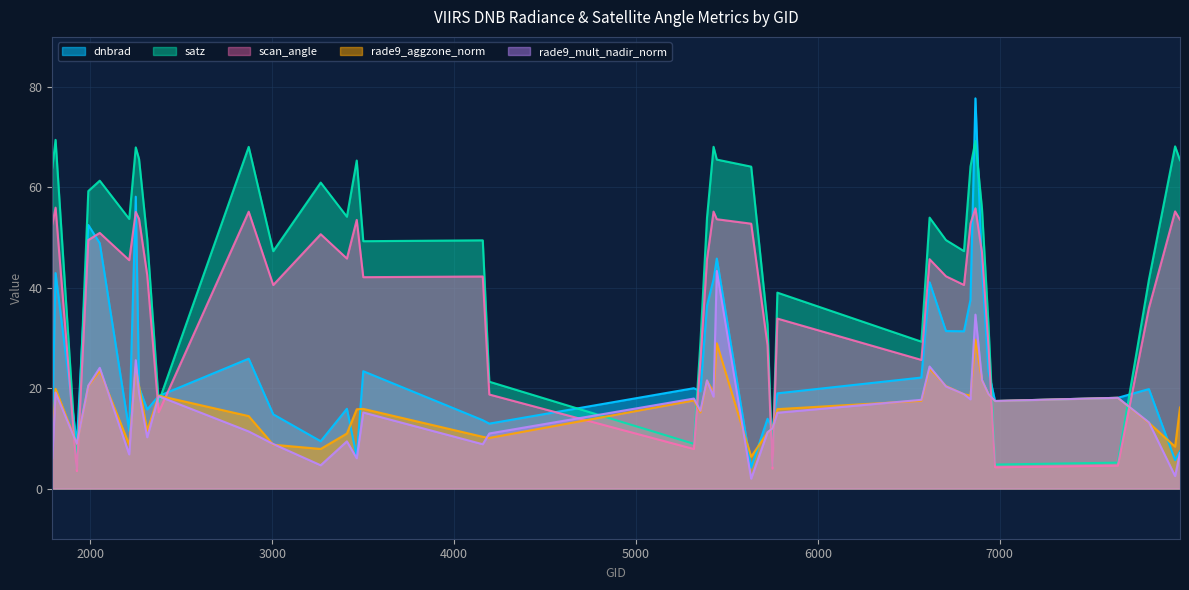

Reading left to right, extract all data points from this chart.

dnbrad: 1790=12.8	1808=42.9	1925=8.9	1988=52.5	2051=48.9	2213=11.5	2249=58.2	2267=20.2	2312=15.8	2375=18.4	2870=25.9	3005=14.8	3266=9.4	3410=15.9	3464=6.4	3500=23.4	4157=13.6	4193=12.9	5318=20.0	5354=19.4	5390=36.4	5426=41.7	5444=45.8	5633=4.2	5723=13.9	5750=12.0	5777=19.0	6569=22.1	6614=41.1	6704=31.4	6803=31.3	6839=37.6	6866=77.7	6902=43.8	6938=23.3	6974=17.4	7649=18.1	7820=19.8	7964=5.7	7991=7.4
satz: 1790=63.9	1808=69.5	1925=3.9	1988=59.3	2051=61.3	2213=53.7	2249=68.0	2267=65.7	2312=49.8	2375=17.2	2870=68.1	3005=47.3	3266=61.0	3410=54.2	3464=65.4	3500=49.3	4157=49.5	4193=21.3	5318=8.9	5354=29.2	5390=54.0	5426=68.1	5444=65.6	5633=64.1	5723=32.7	5750=4.5	5777=39.0	6569=29.3	6614=54.0	6704=49.5	6803=47.3	6839=64.2	6866=69.3	6902=55.8	6938=32.4	6974=4.8	7649=5.2	7820=41.6	7964=68.2	7991=65.4
scan_angle: 1790=52.6	1808=56.0	1925=3.5	1988=49.5	2051=50.9	2213=45.5	2249=55.1	2267=53.7	2312=42.5	2375=15.2	2870=55.2	3005=40.6	3266=50.7	3410=45.8	3464=53.5	3500=42.1	4157=42.3	4193=18.7	5318=7.9	5354=25.6	5390=45.7	5426=55.2	5444=53.7	5633=52.8	5723=28.5	5750=4.0	5777=33.9	6569=25.6	6614=45.7	6704=42.3	6803=40.6	6839=52.8	6866=55.8	6902=47.0	6938=28.3	6974=4.2	7649=4.6	7820=36.0	7964=55.2	7991=53.6
rade9_aggzone_norm: 1790=9.5	1808=19.9	1925=8.9	1988=20.4	2051=23.5	2213=8.7	2249=24.2	2267=20.4	2312=11.5	2375=18.5	2870=14.4	3005=8.7	3266=7.9	3410=11.0	3464=15.8	3500=15.9	4157=10.3	4193=10.1	5318=17.6	5354=15.2	5390=21.5	5426=19.2	5444=28.9	5633=6.3	5723=11.2	5750=12.0	5777=15.8	6569=17.5	6614=23.9	6704=20.4	6803=18.8	6839=18.5	6866=29.7	6902=21.6	6938=18.8	6974=17.4	7649=18.1	7820=13.1	7964=8.3	7991=16.1
rade9_mult_nadir_norm: 1790=6.1	1808=19.1	1925=8.9	1988=20.5	2051=24.1	2213=6.8	2249=25.6	2267=19.1	2312=10.2	2375=18.4	2870=11.4	3005=8.9	3266=4.6	3410=9.4	3464=6.0	3500=15.2	4157=8.8	4193=11.0	5318=17.9	5354=15.5	5390=21.6	5426=18.3	5444=43.4	5633=2.0	5723=11.2	5750=12.0	5777=15.1	6569=17.7	6614=24.3	6704=20.3	6803=18.8	6839=17.8	6866=34.7	6902=21.6	6938=18.8	6974=17.4	7649=18.1	7820=13.2	7964=2.5	7991=7.0